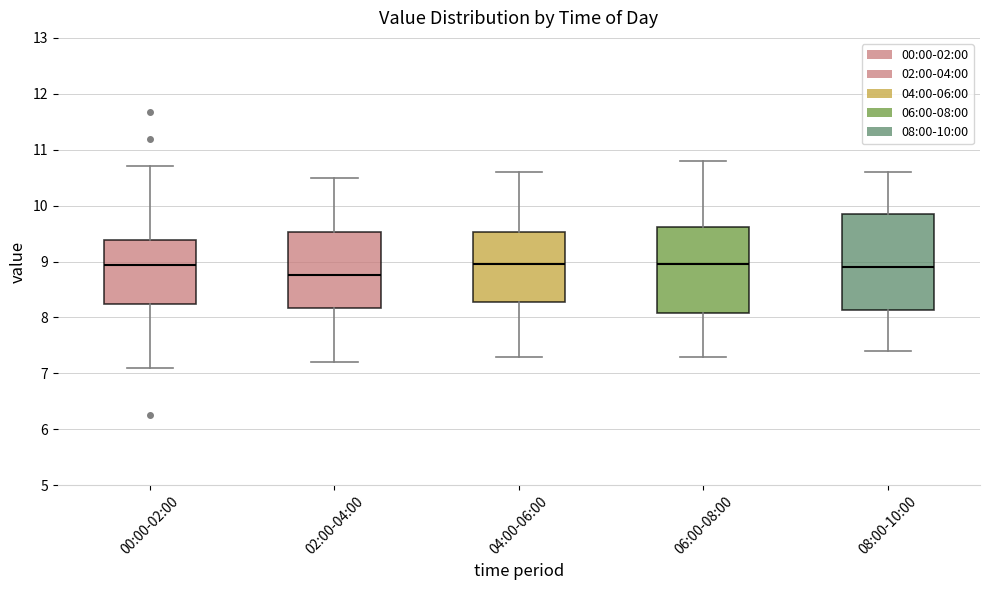

Which box has the lowest median line?

02:00-04:00